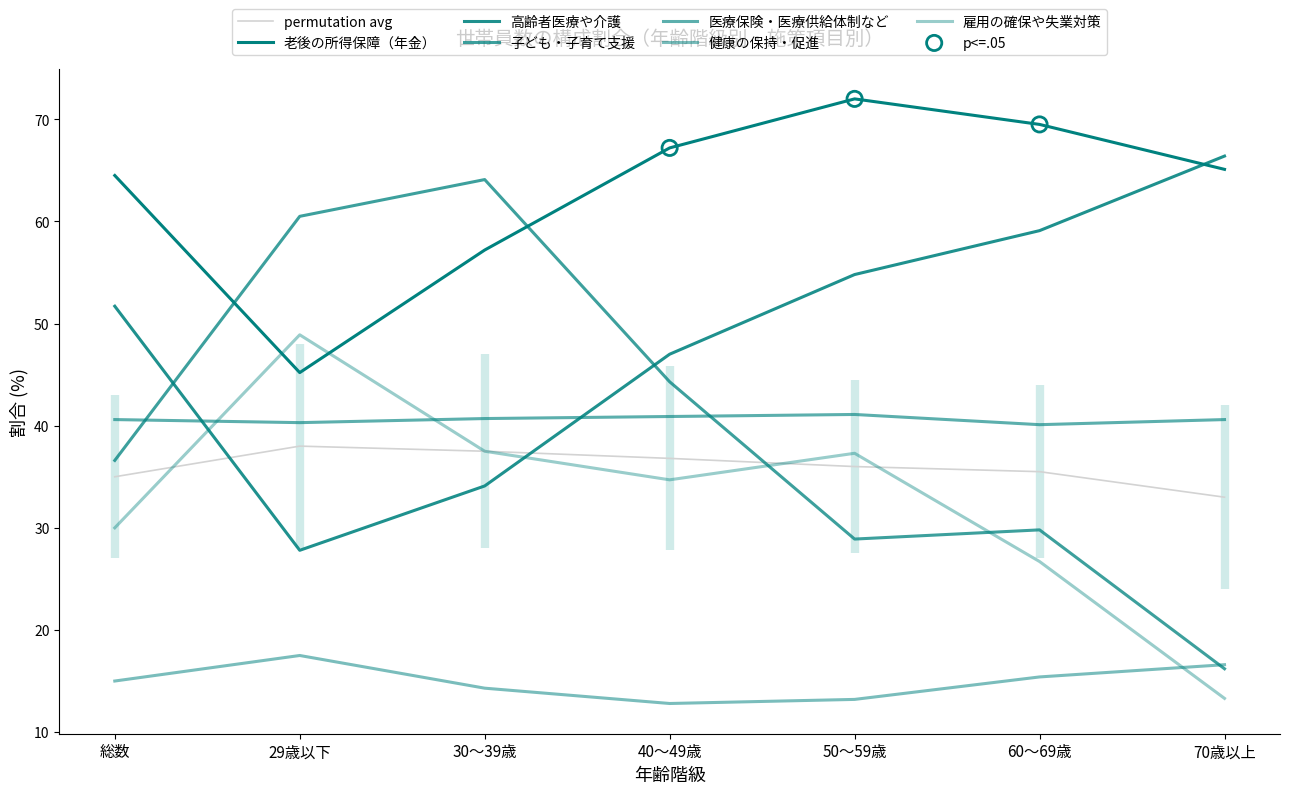

At how many categories does at least one series exceed 21?

7